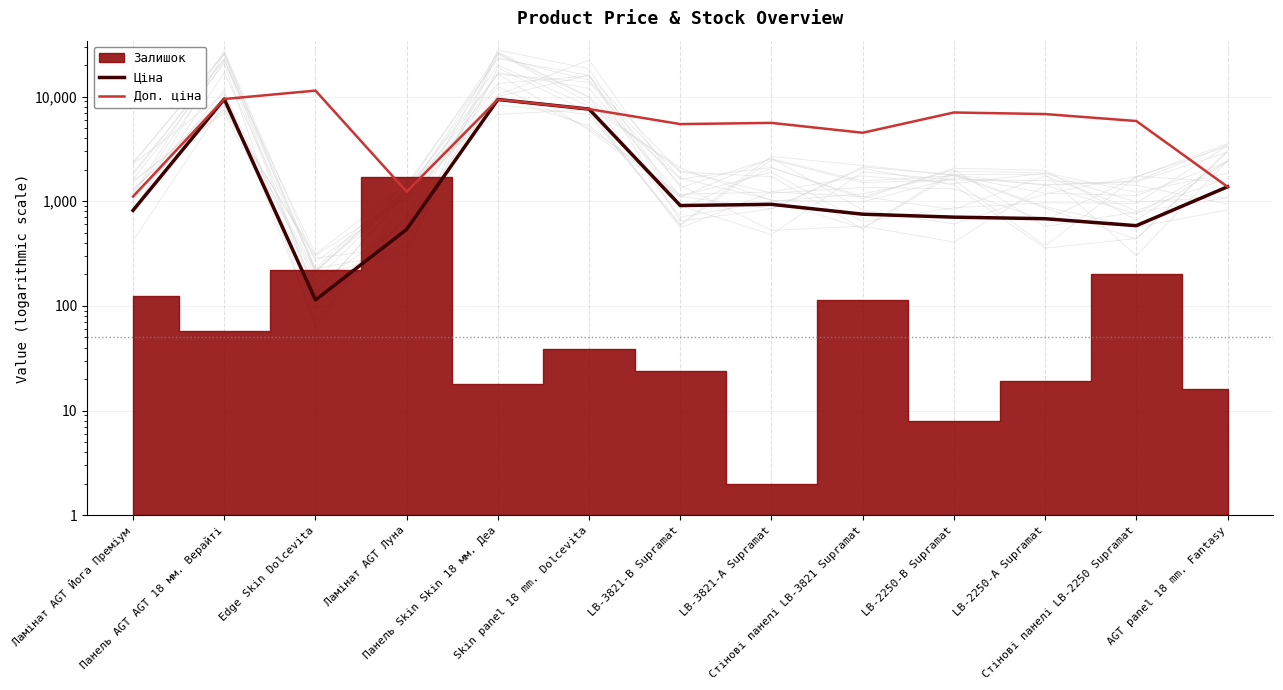

What is the label of the 10th point from the right?

Ламінат AGT Луна